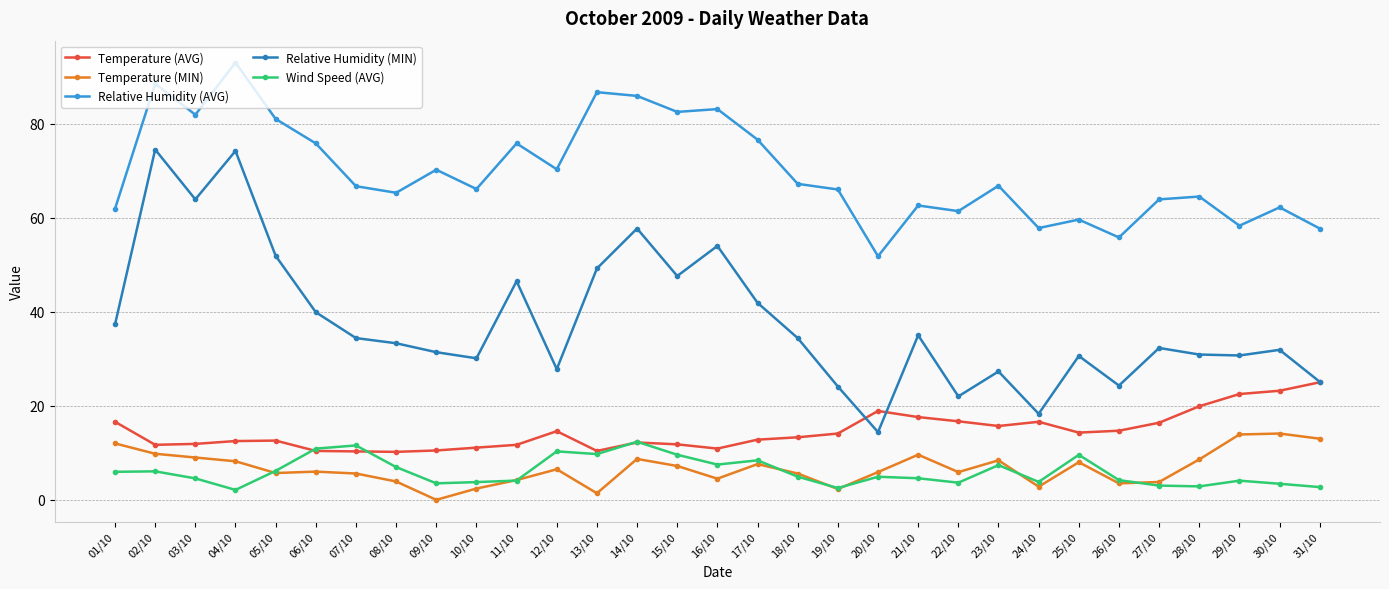

What is the difference between the highest and lowest values at 09/10?

70.2